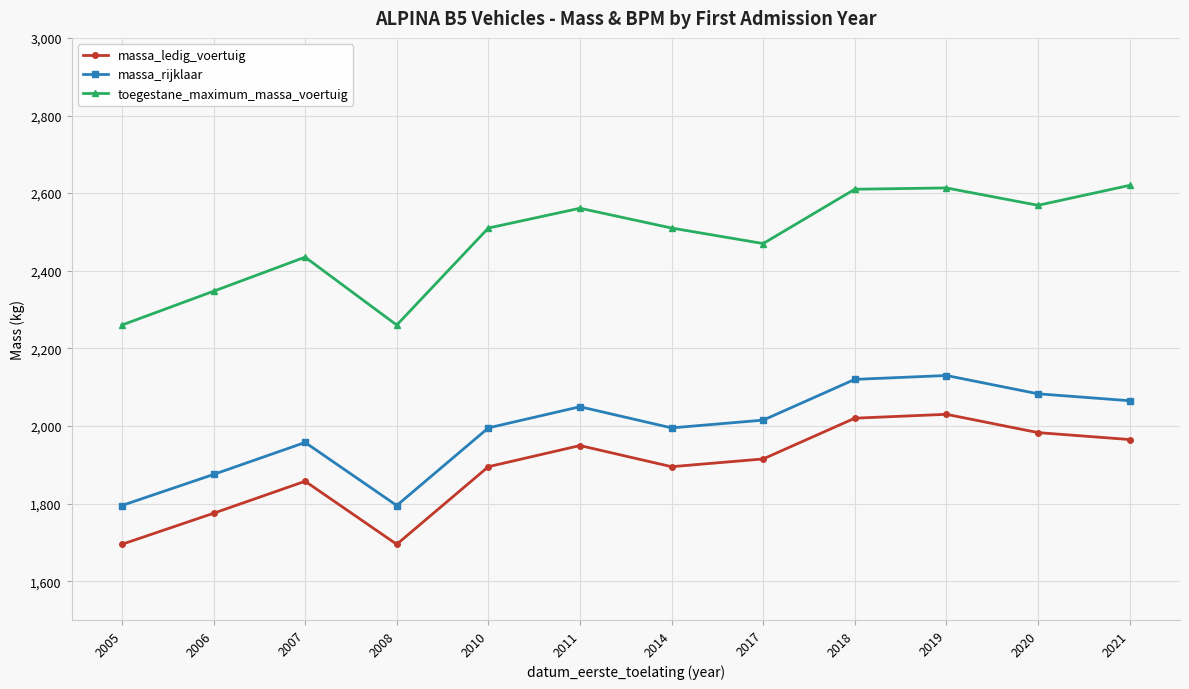

How many interior local peaks does the toegestane_maximum_massa_voertuig series have?

3